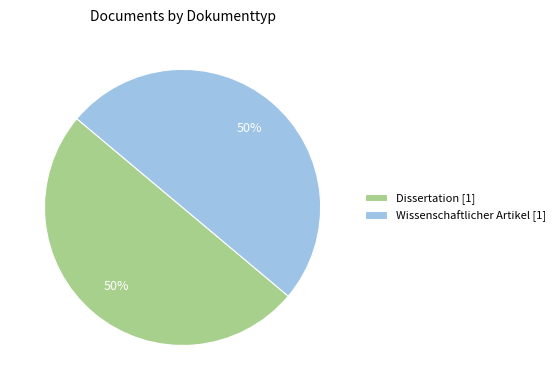

True or false: Wissenschaftlicher Artikel [1] accounts for 37% of the total.

False